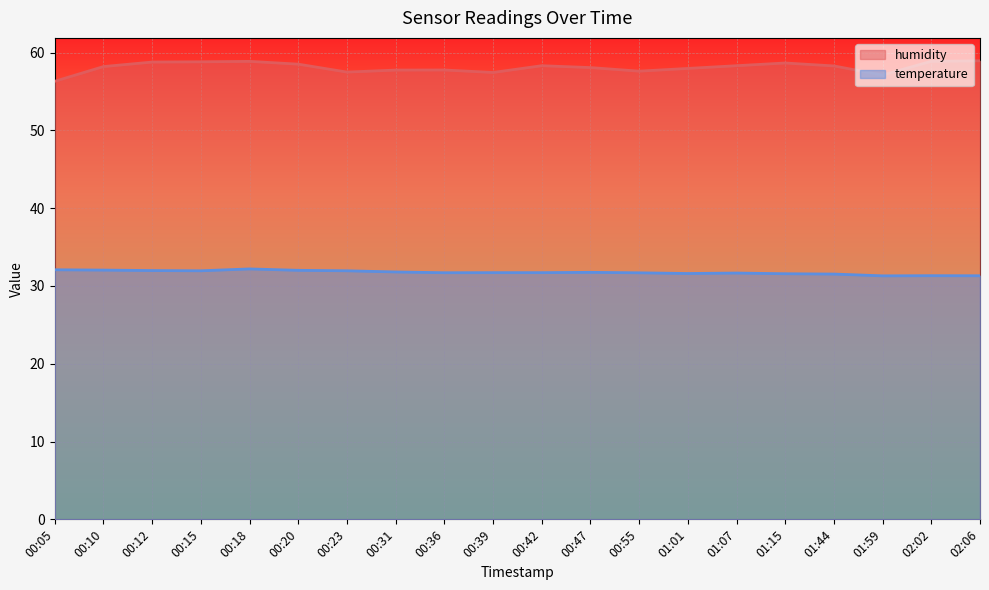

Rank the series at 00:47 from highest to lowest value.

humidity, temperature